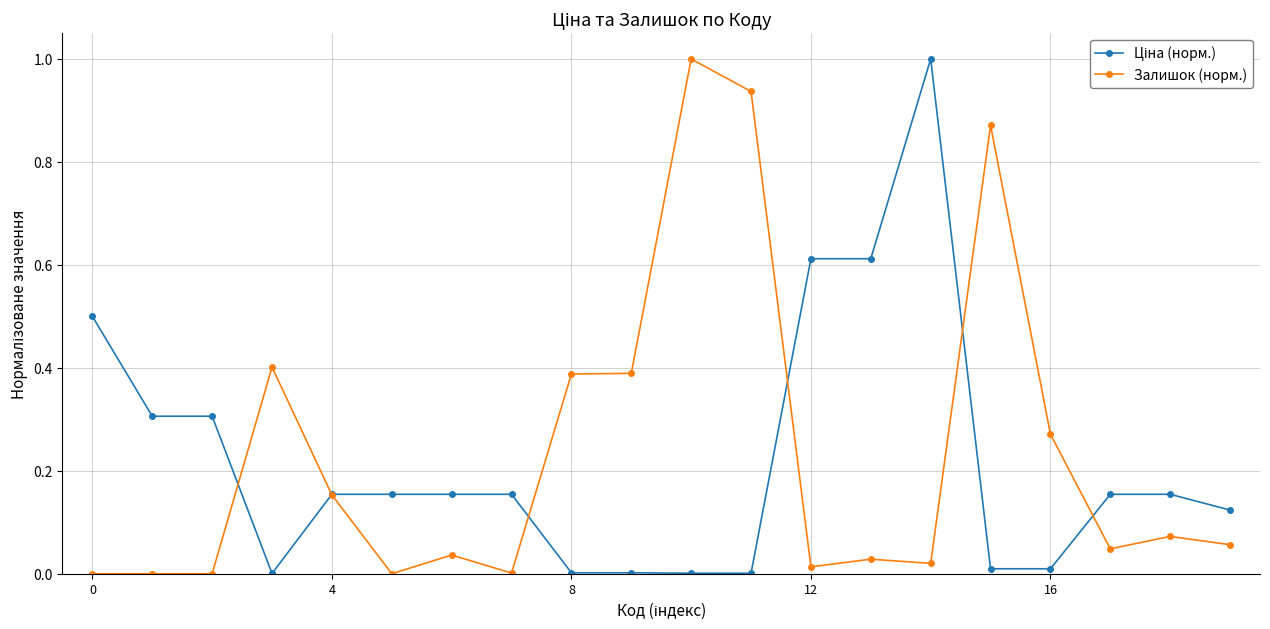

What is the sum of all Залишок (норм.) values?

4.7